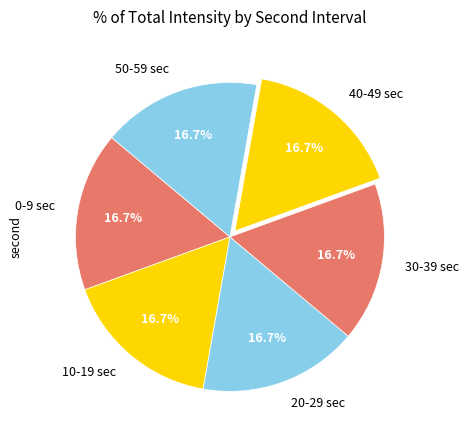

What is the total percentage of 40 and 30?

33.3%